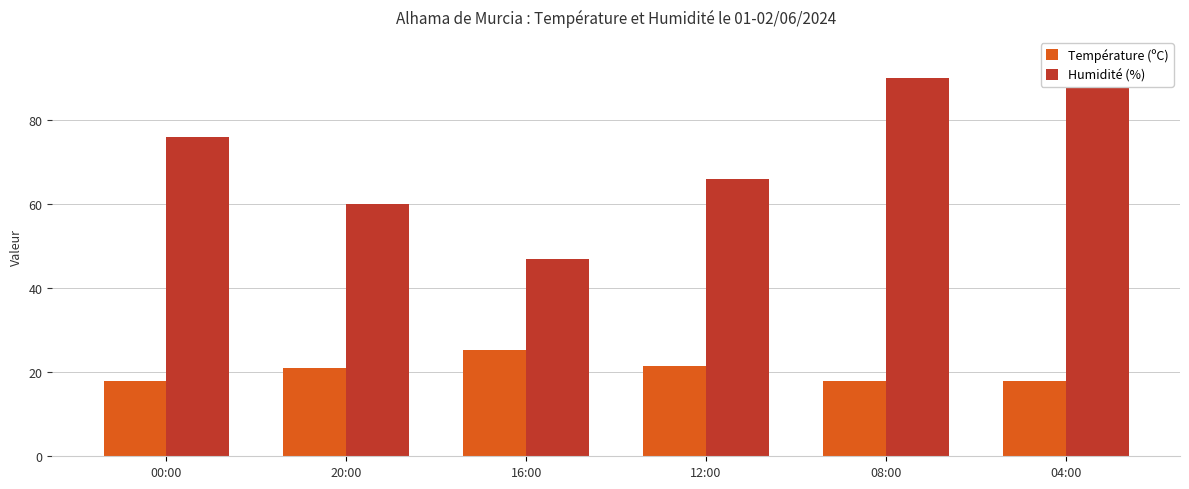

What is the sum of the Humidité (%) values at 16:00 and 12:00?

113.0